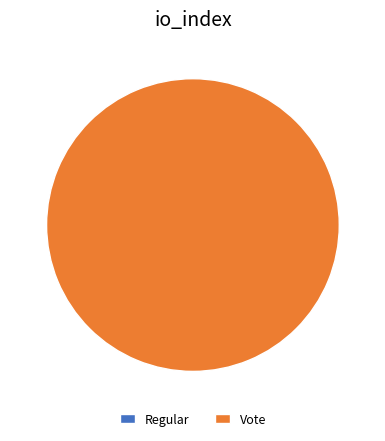

Which slice is the largest?

Vote